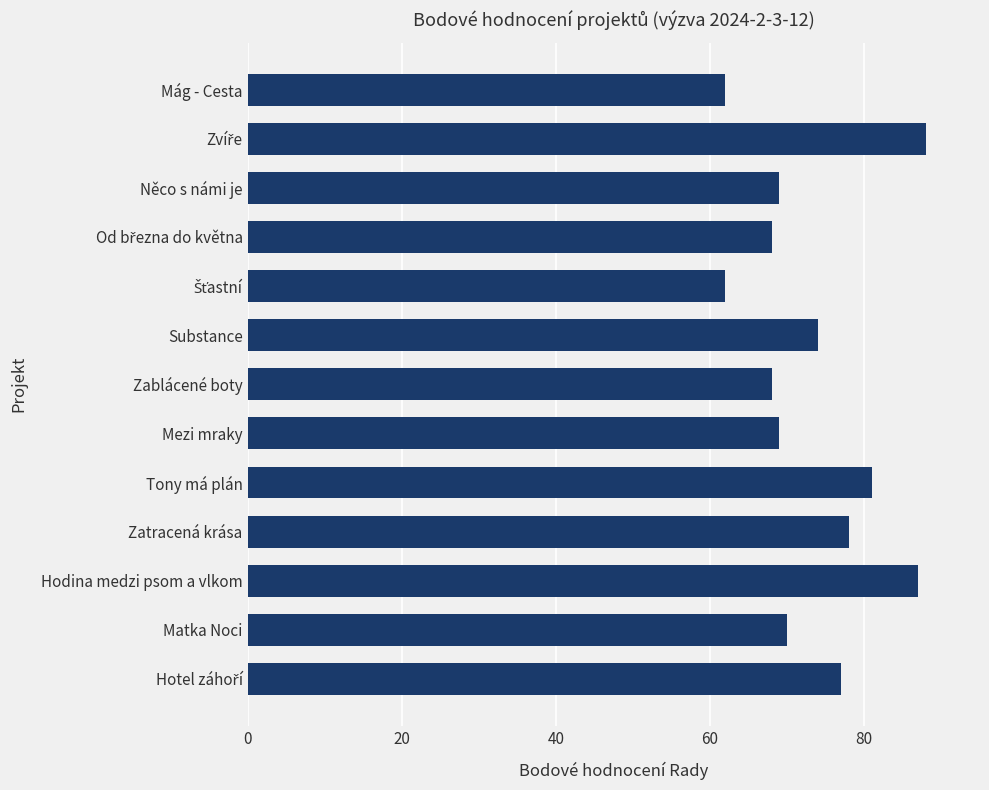

Does the chart contain stacked bars?

No